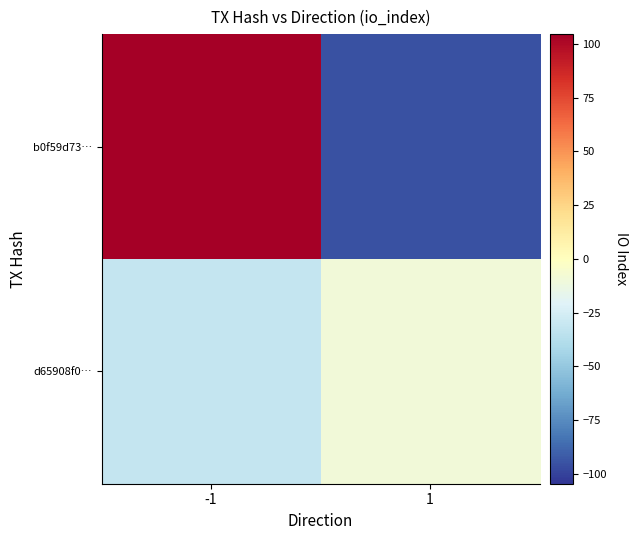

What is the spread (max minus min) of values at -1?

136.2